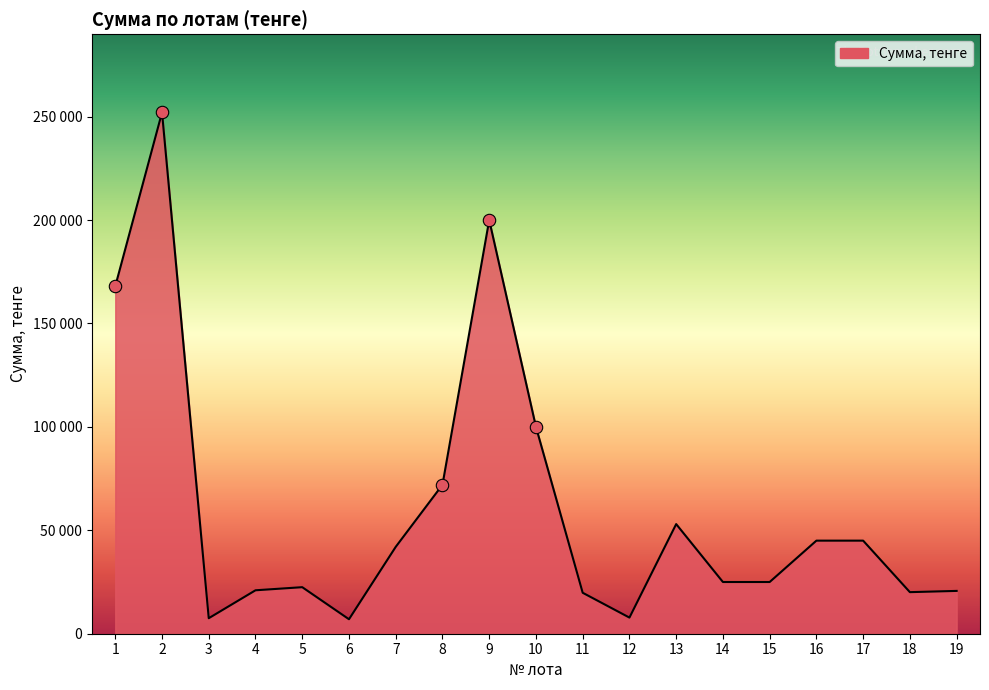

What is the change in value from 6 to 17?

+38000